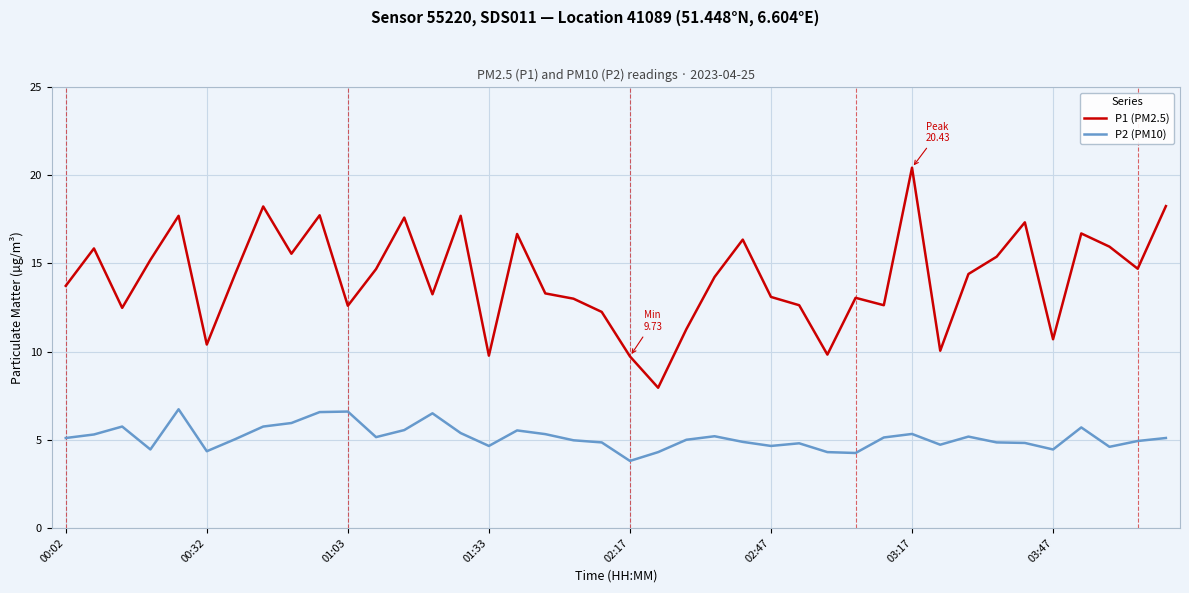

What is the smallest value displayed?

3.8